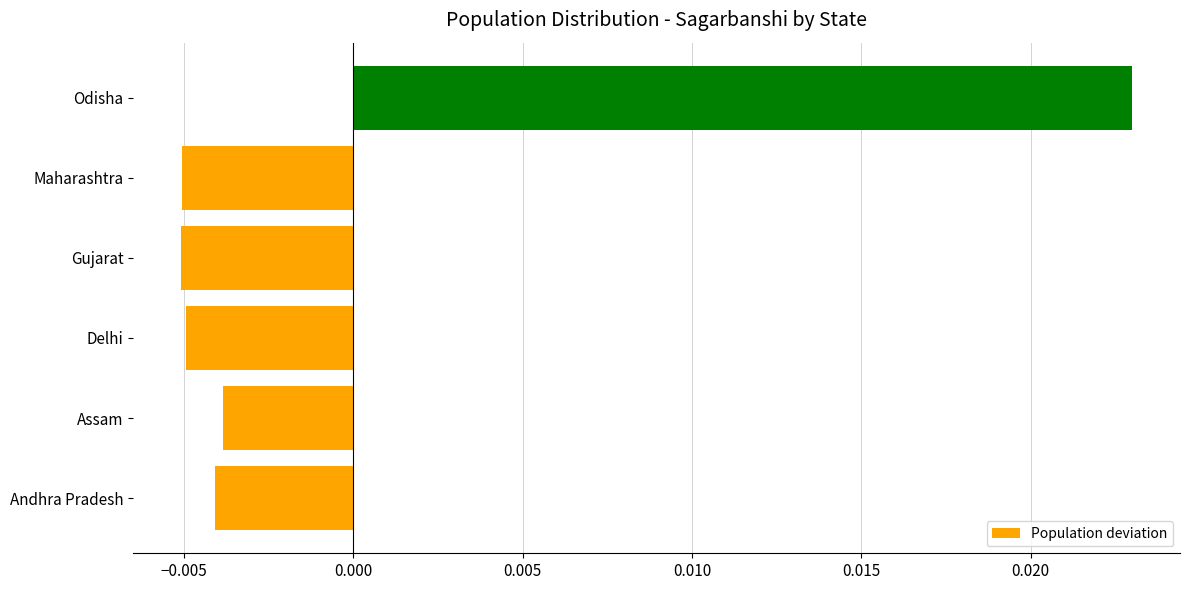

Which has a higher value, Odisha or Andhra Pradesh?

Odisha